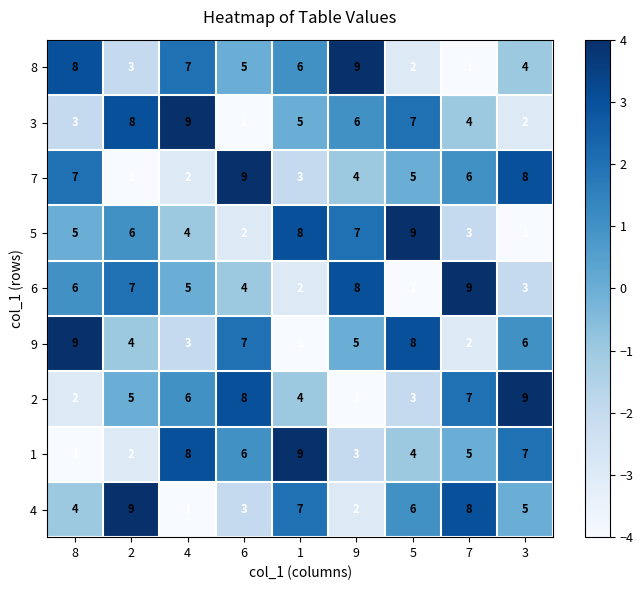

What is the difference between the highest and lowest values at 3?

8